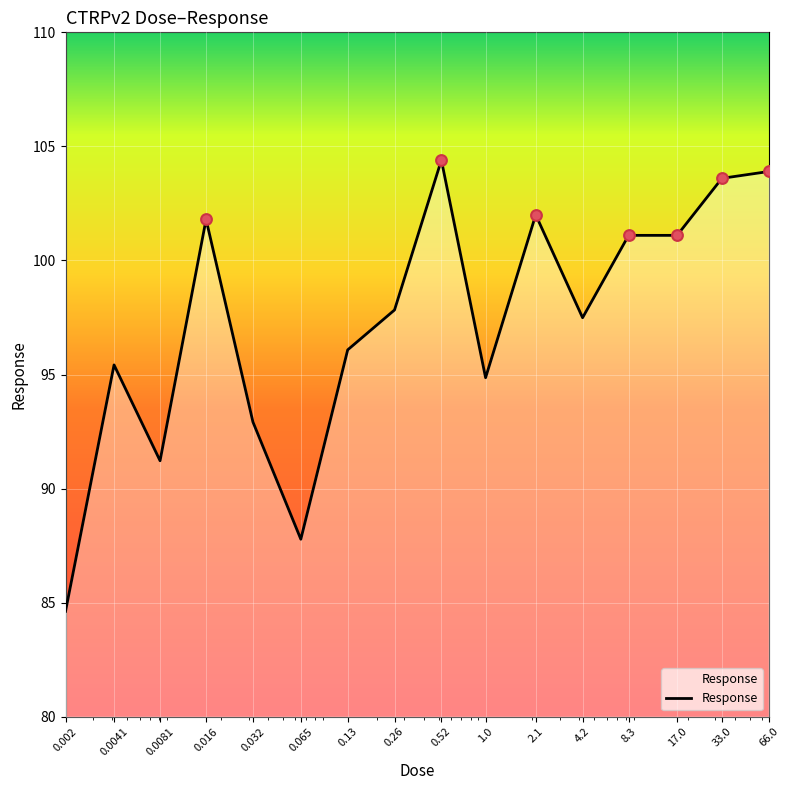

Between 0.52 and 17.0, which is larger?

0.52